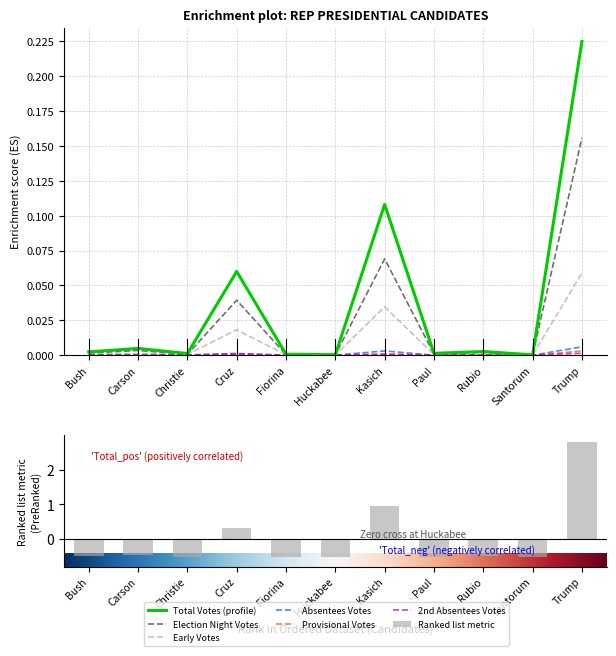

What is the highest value of the Early Votes series?

0.1